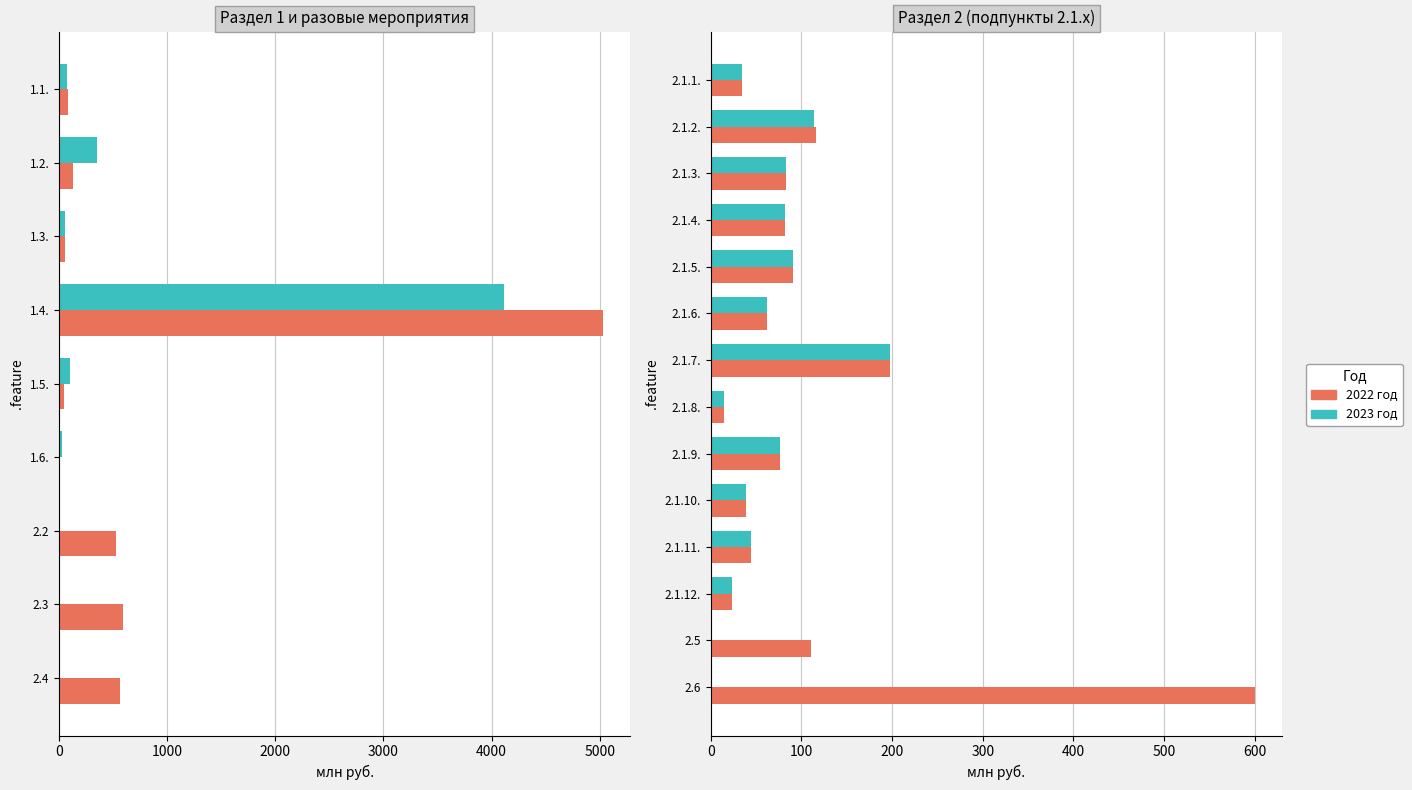

Between 2.1.1. and 2.5, which series saw the biggest shift?

2022 год